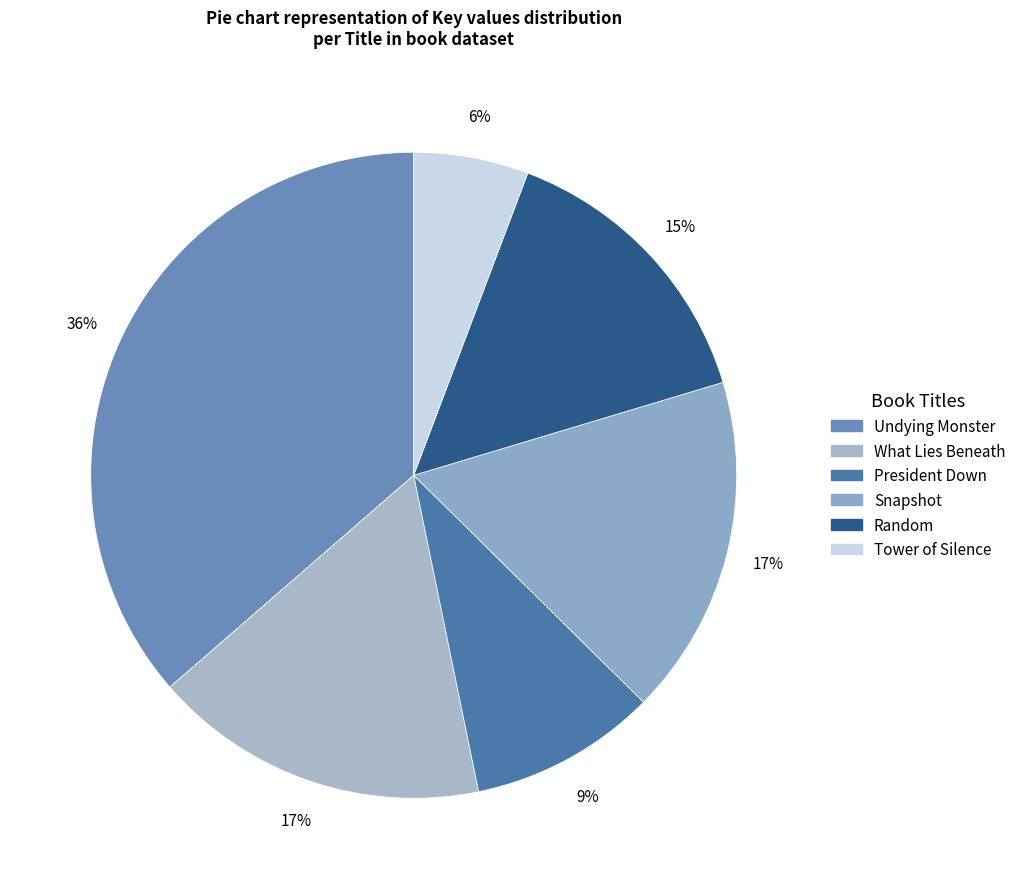

What is the largest slice in the pie chart?

Undying Monster